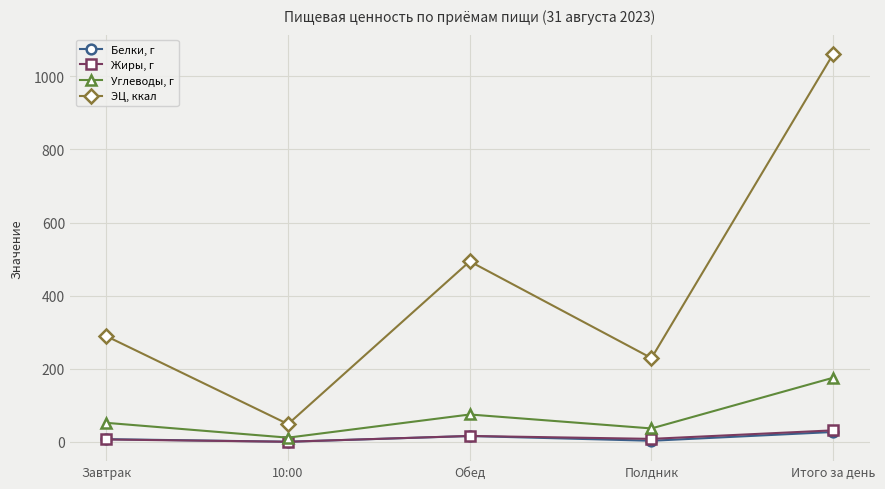

What is the sum of the Жиры, г values at Итого за день and Обед?

47.8